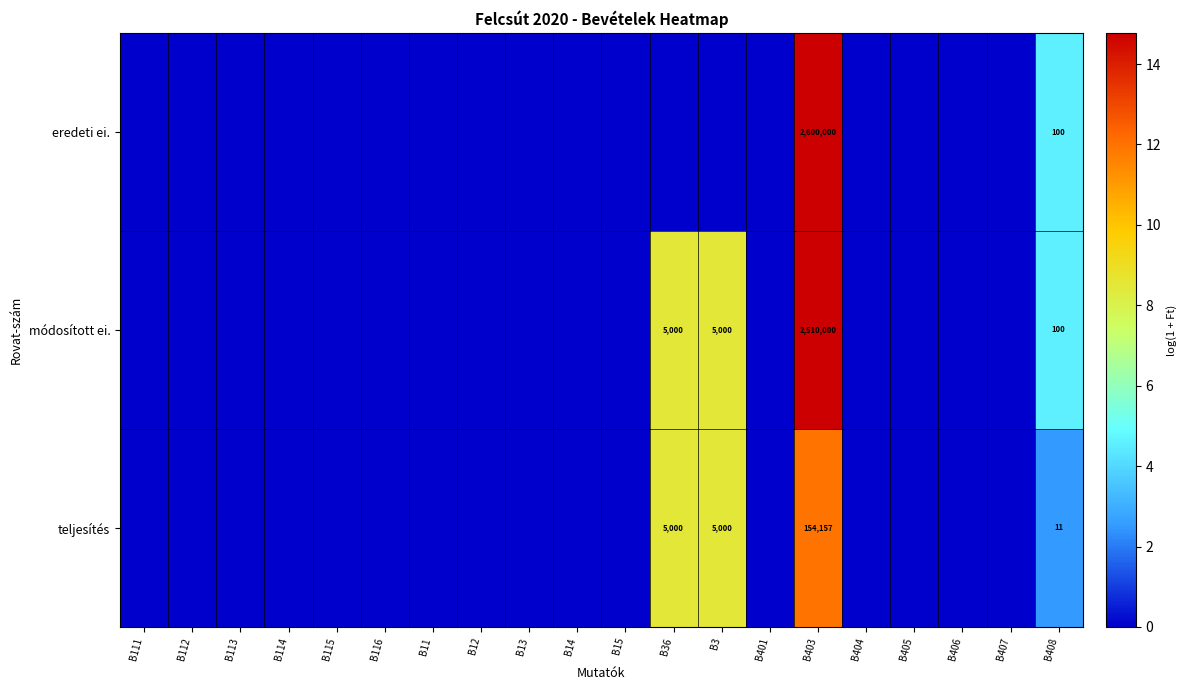

What is the difference between the highest and lowest values at B403?

2445843